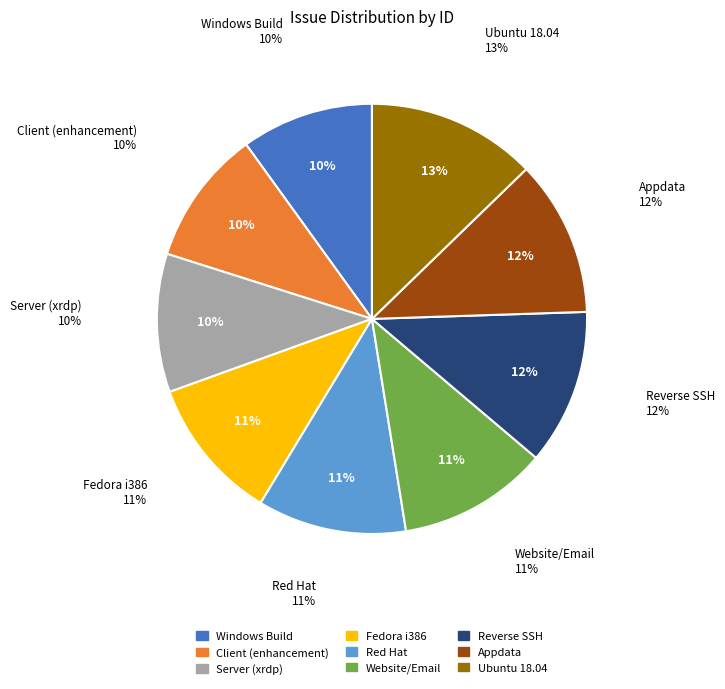

To the nearest percent, what is the combined percentage of Client (enhancement) and Reverse SSH?

22%